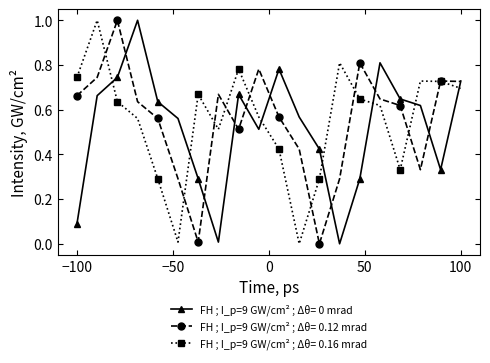

True or false: FH ; I_p=9 GW/cm² ; Δθ= 0.16 mrad has more than 1 interior local peaks.

True